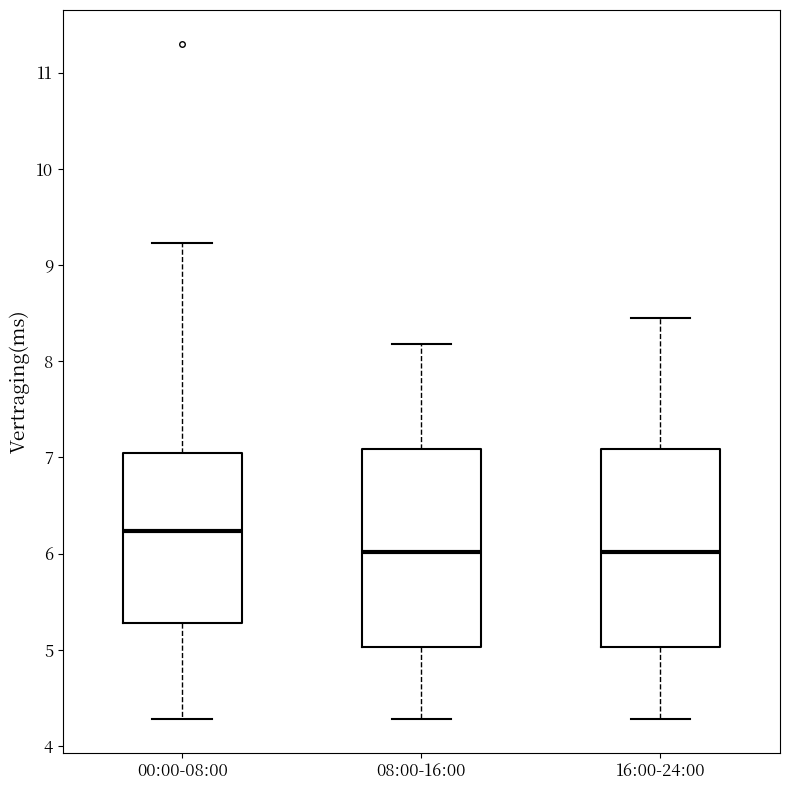

Which box has the highest median line?

00:00-08:00